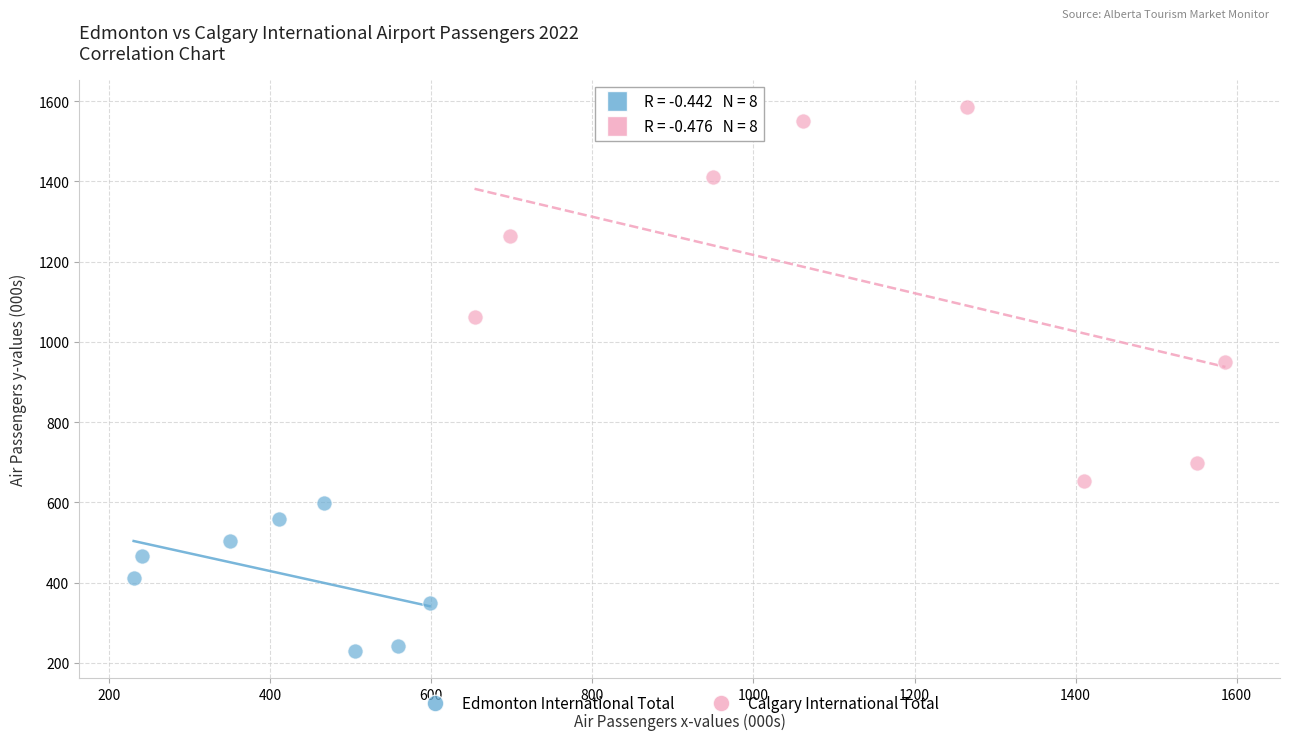

Which series contains the lowest Y value?

Edmonton International Total